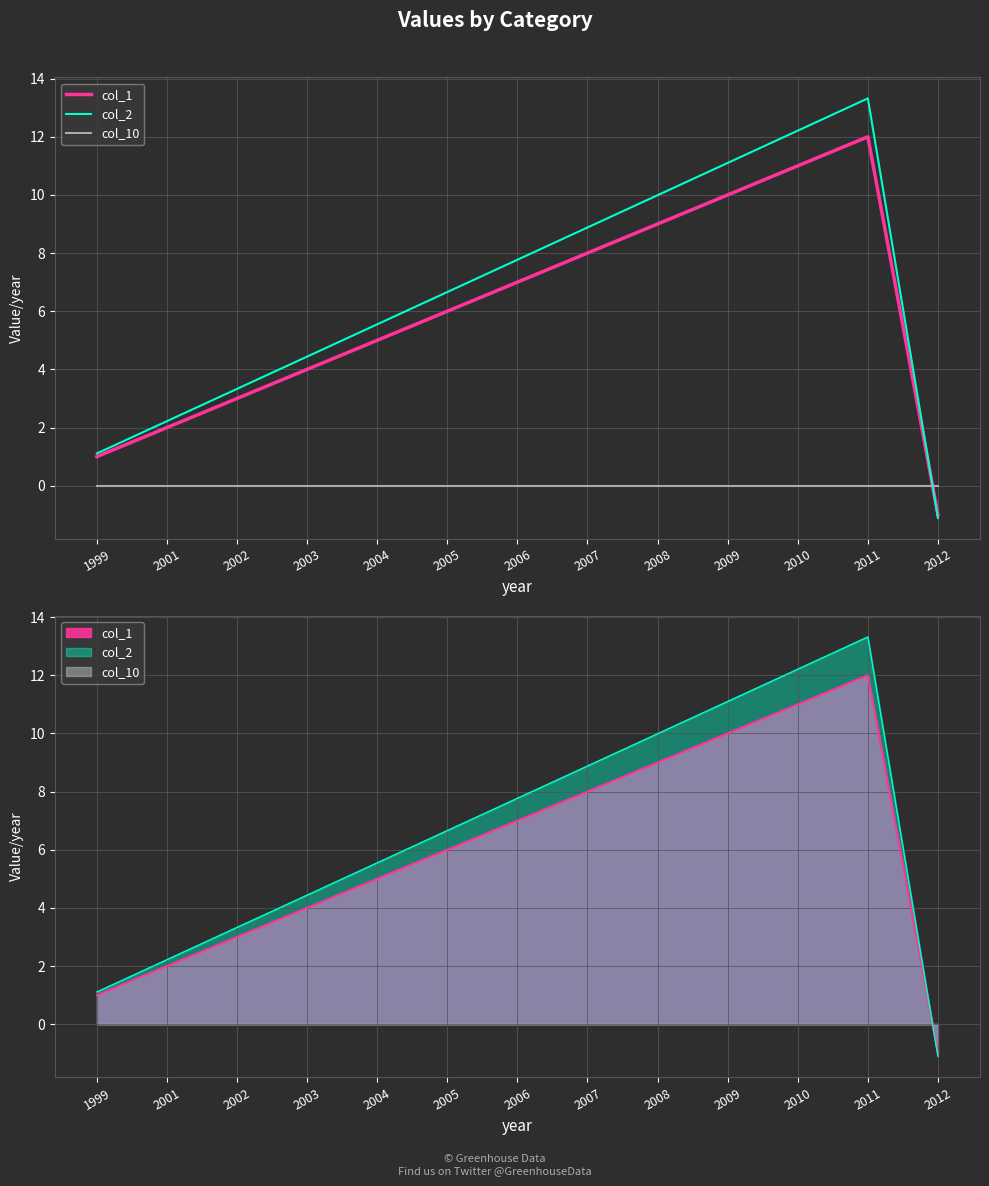

How many values in col_1 are above zero?

12